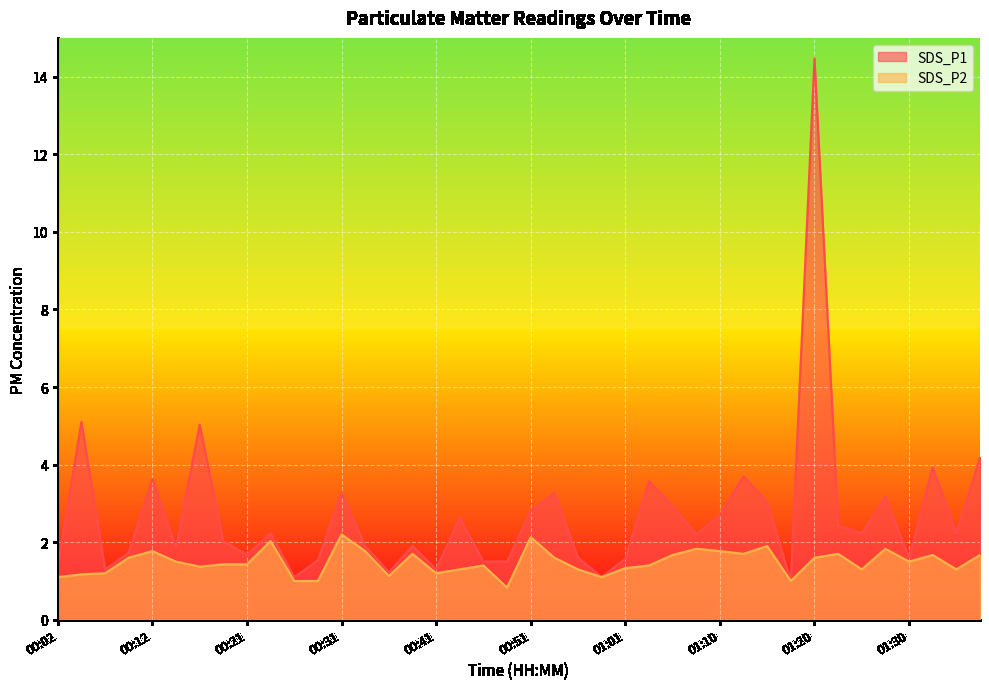

Where is the first local minimum for SDS_P1?

00:07